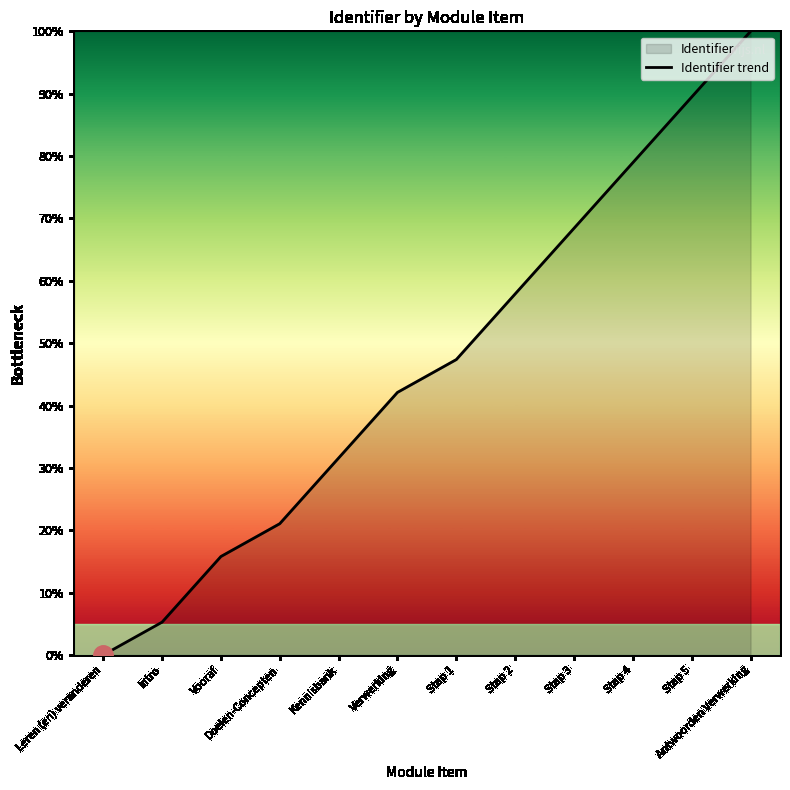

The chart shows a value of 47.4 at Stap 1. True or false?

True